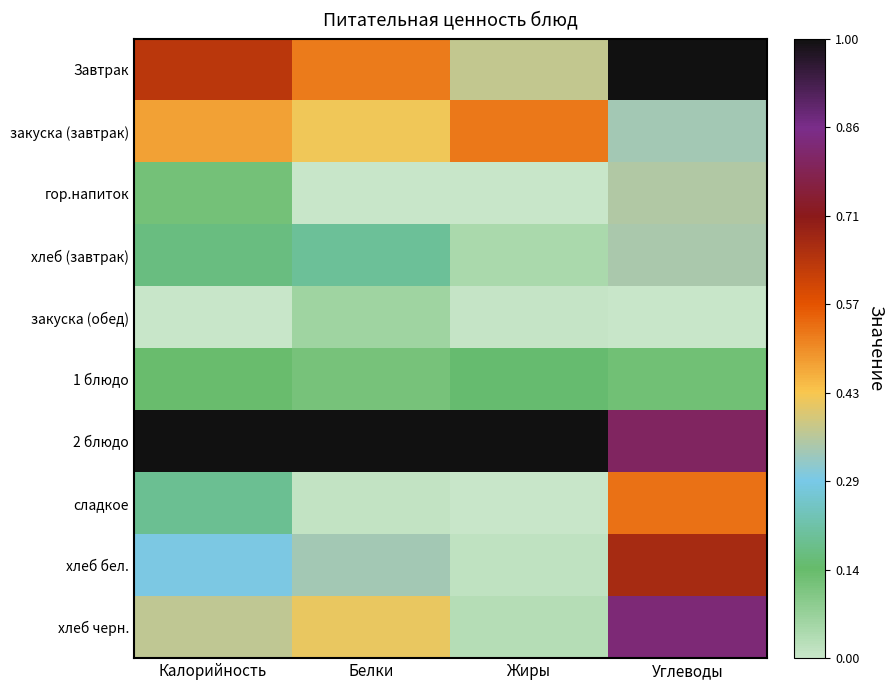

How many series are shown in this chart?

10